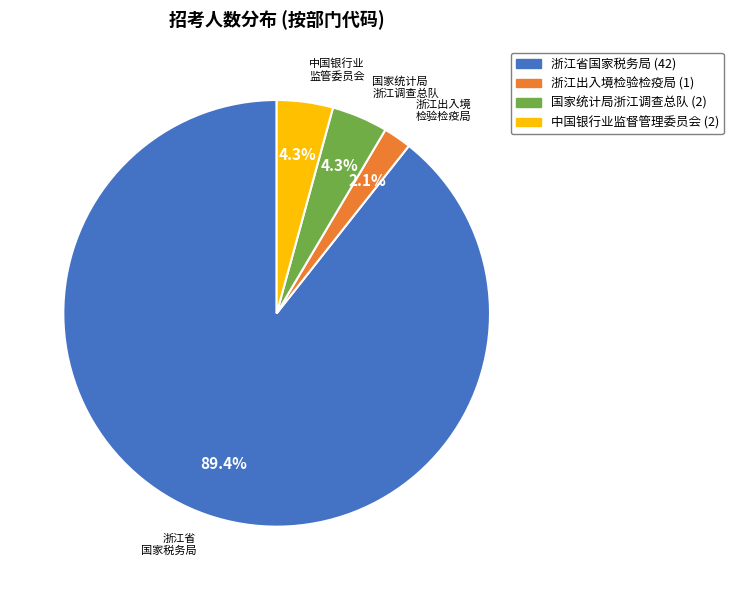

Does any single category account for the majority?

Yes